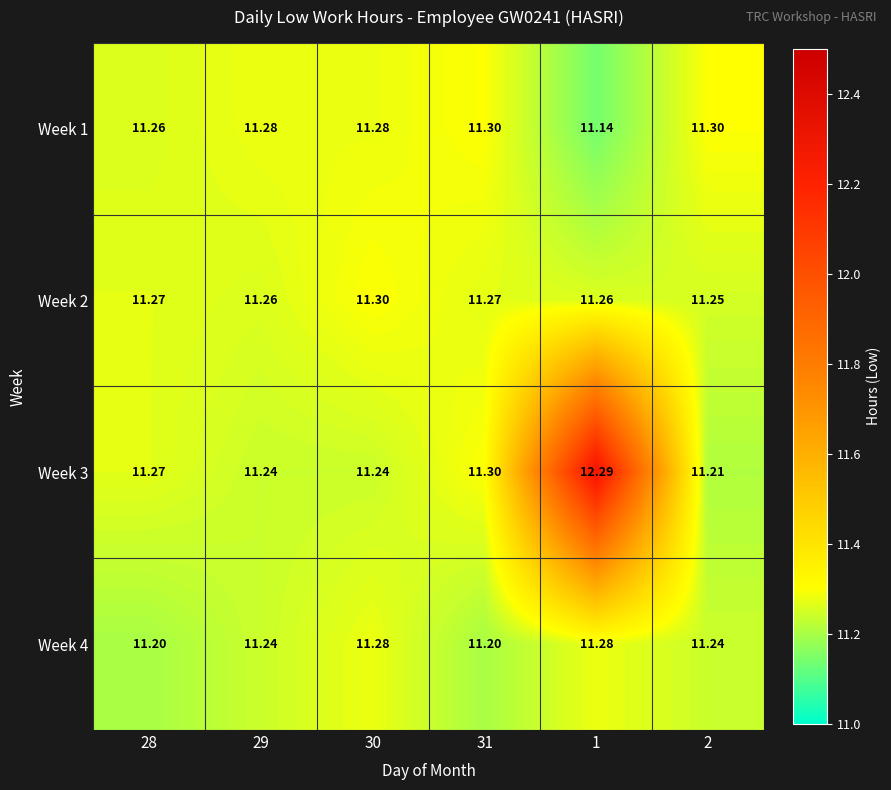

Is the value of Week 4 at 28 greater than the value of Week 3 at 30?

No